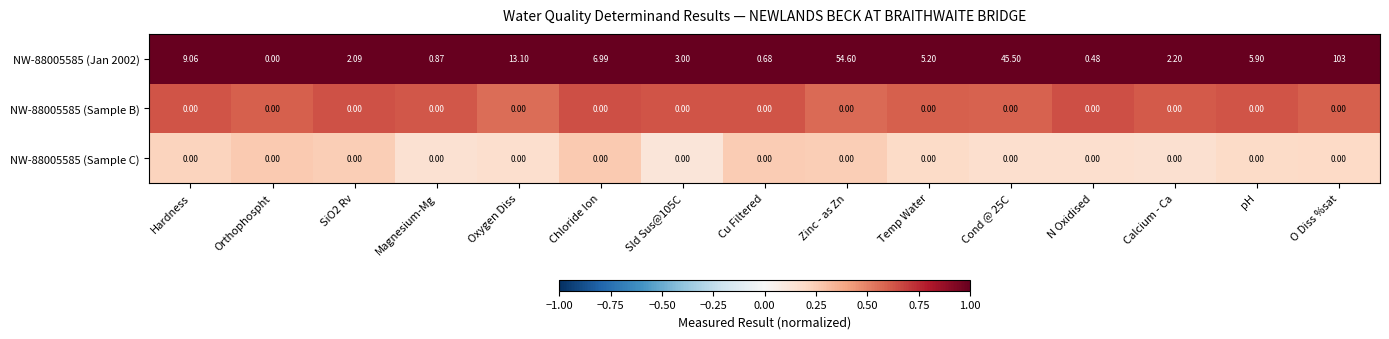

Which category has the lowest value in the NW-88005585 (Jan 2002) series?

Orthophospht